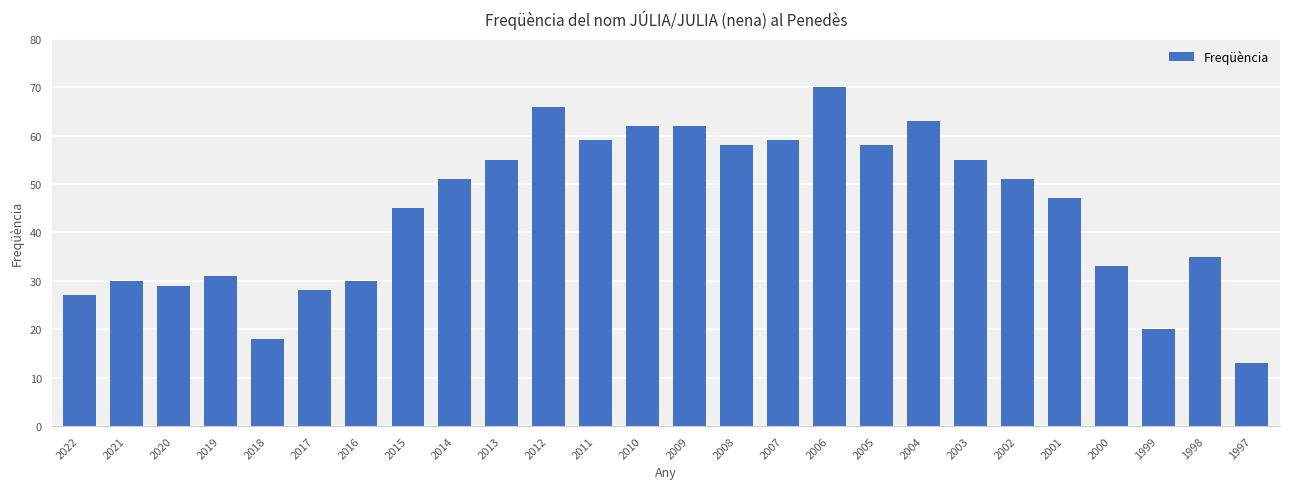

What is the change in value from 2016 to 2001?

+17